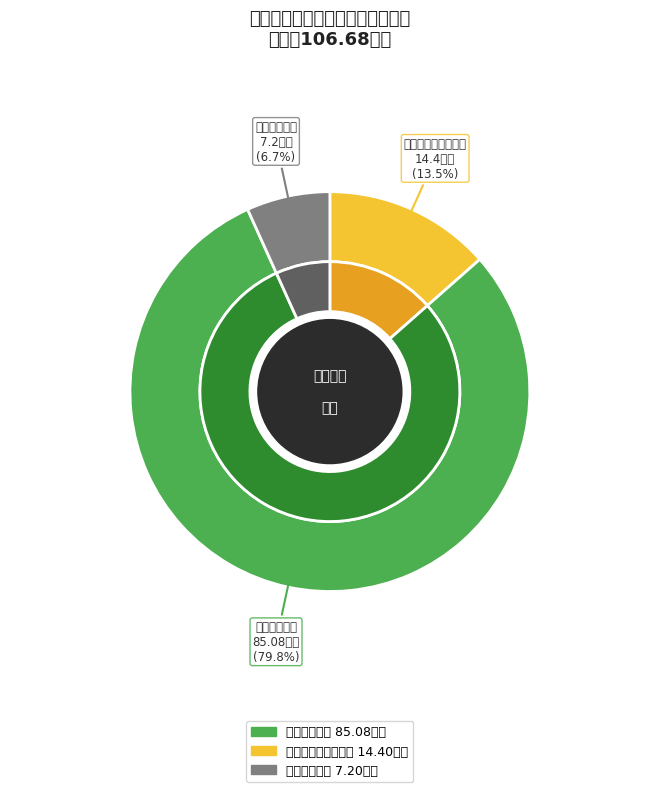

To the nearest percent, what is the average slice percentage?

33%